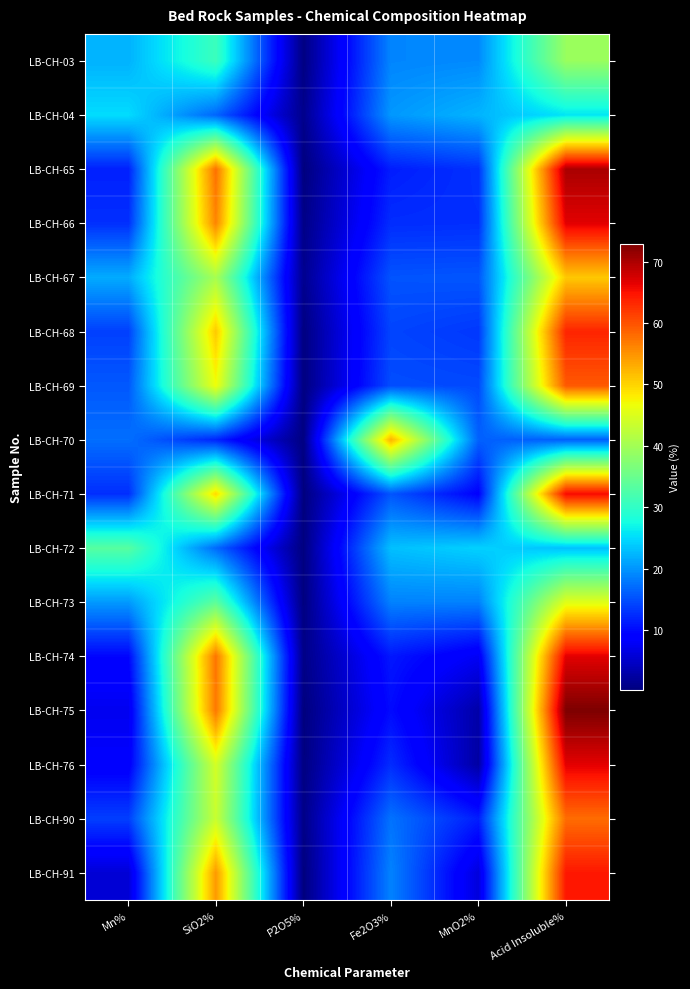

What is the total value across all series at MnO2%?

210.5